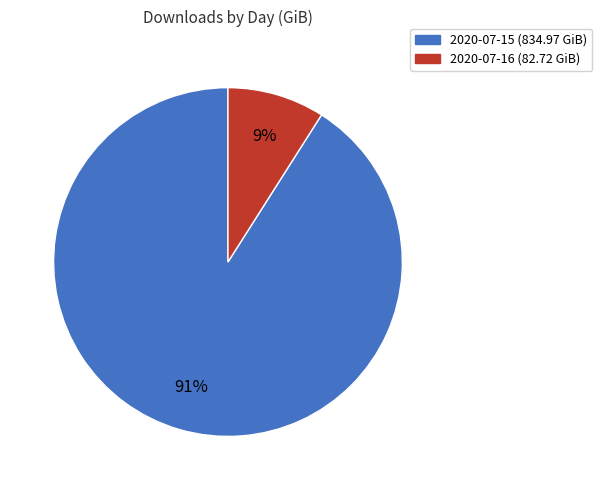

To the nearest percent, what percentage of the pie is 2020-07-16?

9%